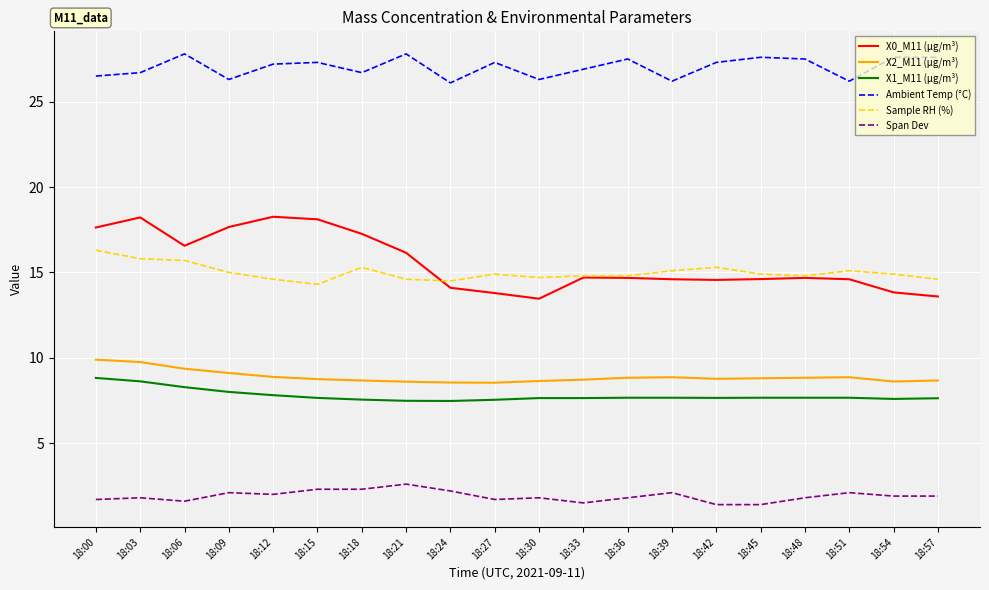

What is the spread (max minus min) of values at 18:27?

25.6